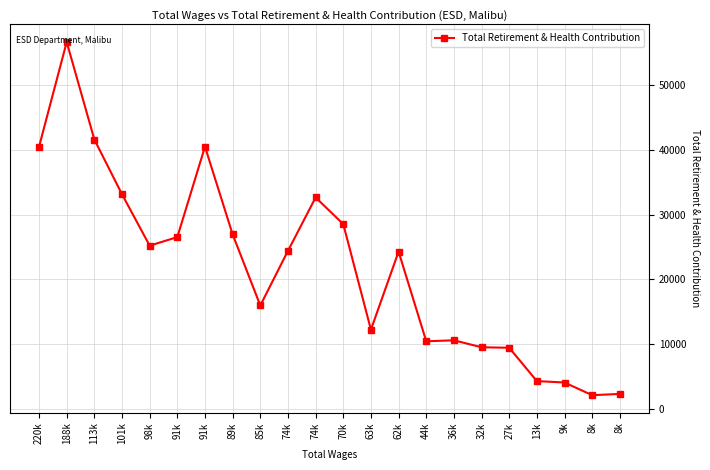

What is the difference between the maximum and minimum values?

54574